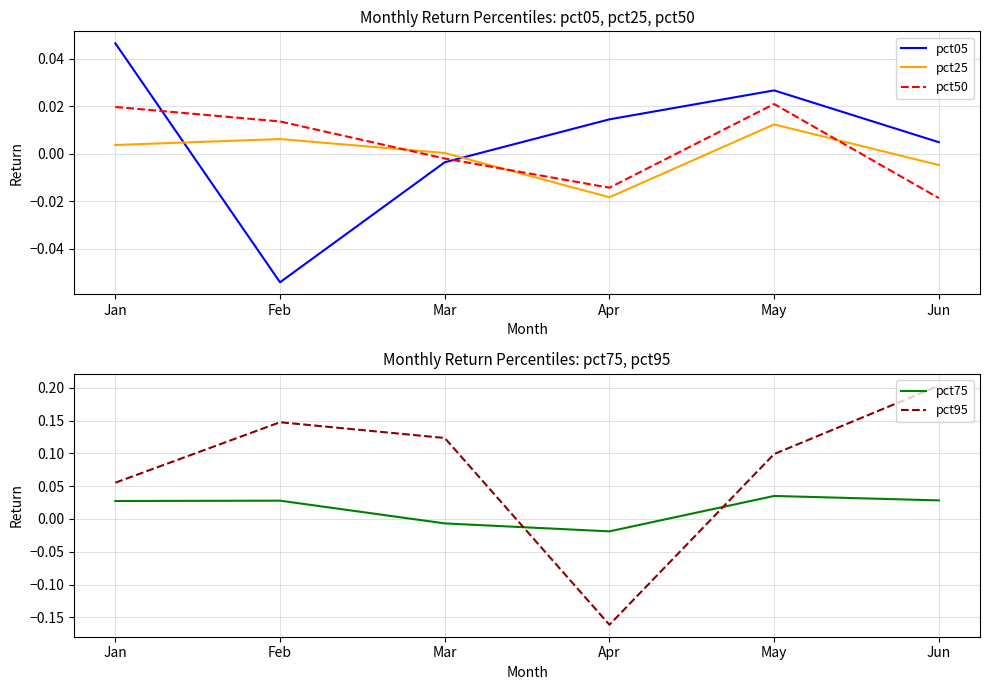

Reading right to left, transcribe all the data shown in this chart.

pct05: Jun=0.0	May=0.0	Apr=0.0	Mar=-0.0	Feb=-0.1	Jan=0.0
pct25: Jun=-0.0	May=0.0	Apr=-0.0	Mar=0.0	Feb=0.0	Jan=0.0
pct50: Jun=-0.0	May=0.0	Apr=-0.0	Mar=-0.0	Feb=0.0	Jan=0.0
pct75: Jun=0.0	May=0.0	Apr=-0.0	Mar=-0.0	Feb=0.0	Jan=0.0
pct95: Jun=0.2	May=0.1	Apr=-0.2	Mar=0.1	Feb=0.1	Jan=0.1